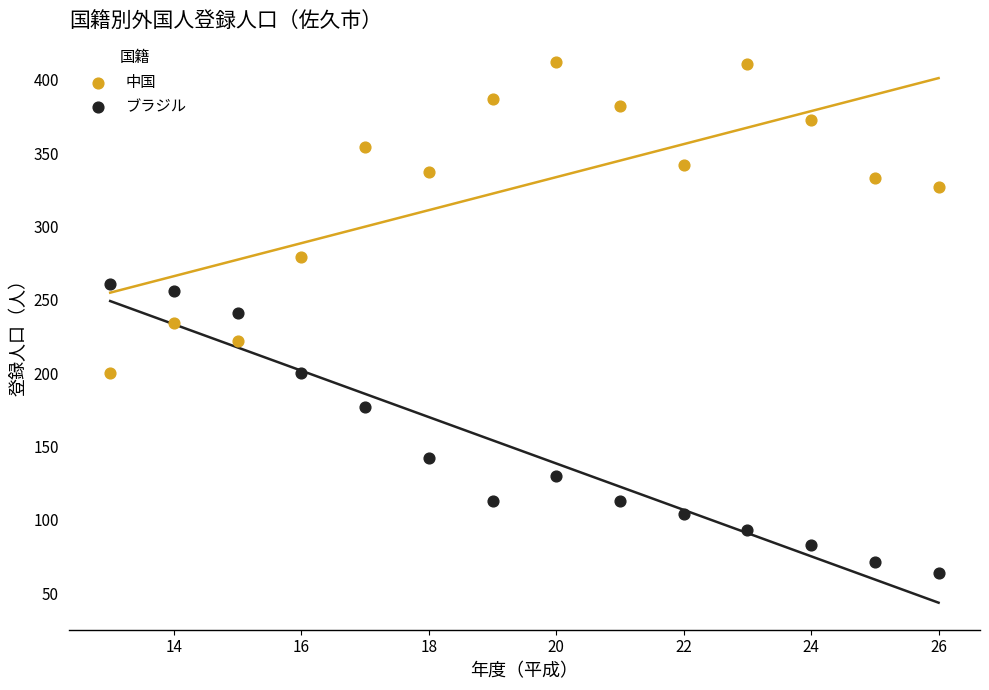

Which series reaches the minimum Y coordinate?

ブラジル